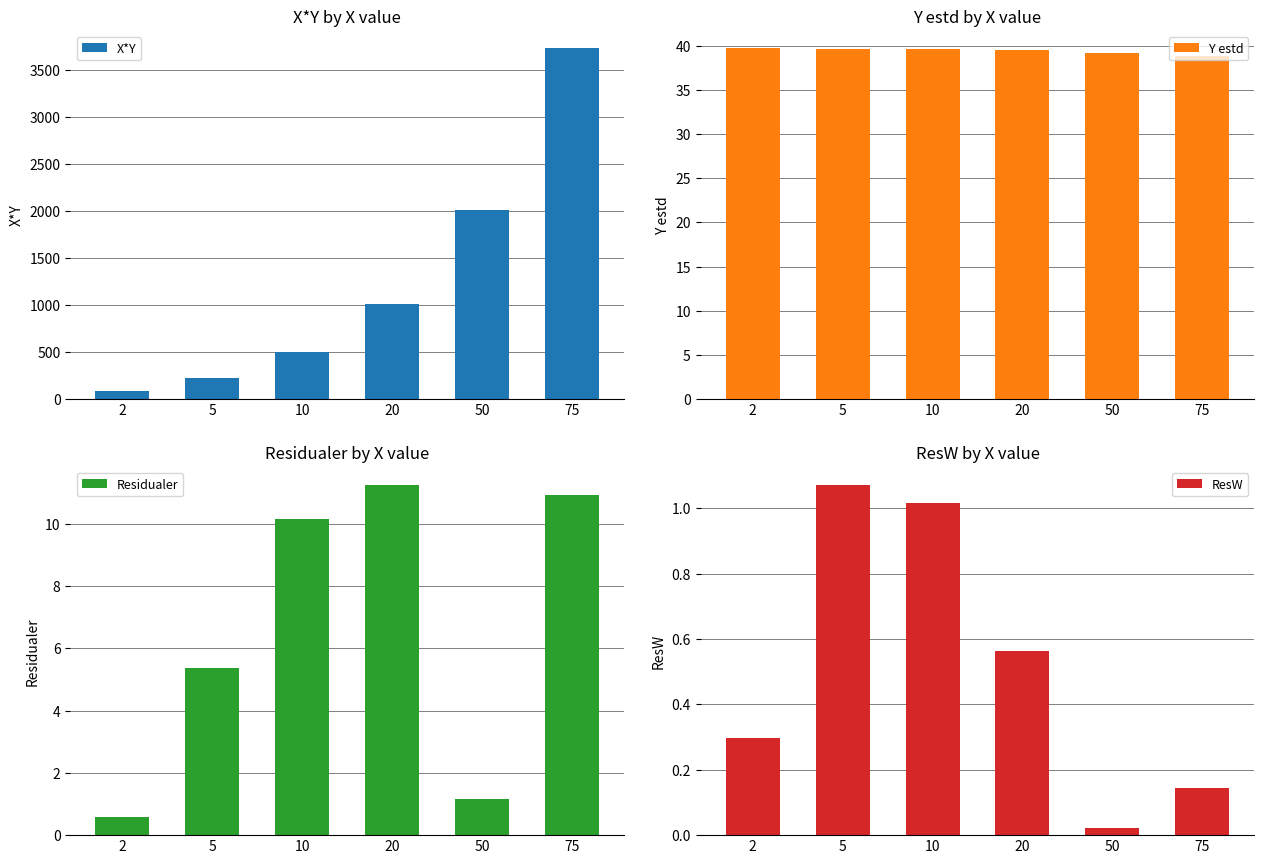

What is the sum of the Residualer values at 10 and 50?

11.3